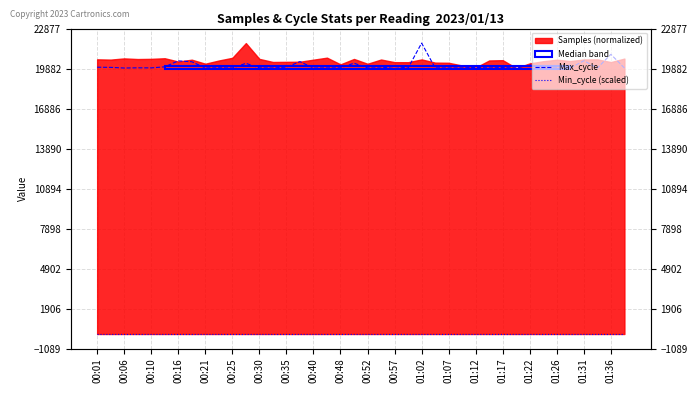

What is the difference between the highest and lowest values at 00:57?

20016.2